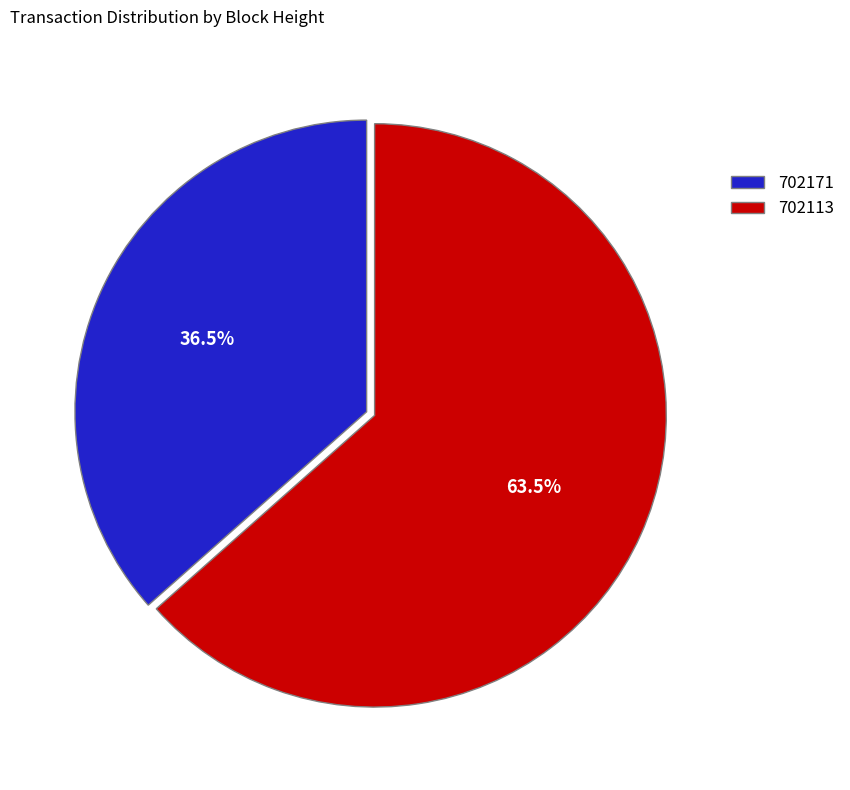

Which category has the smallest portion of the pie?

702171